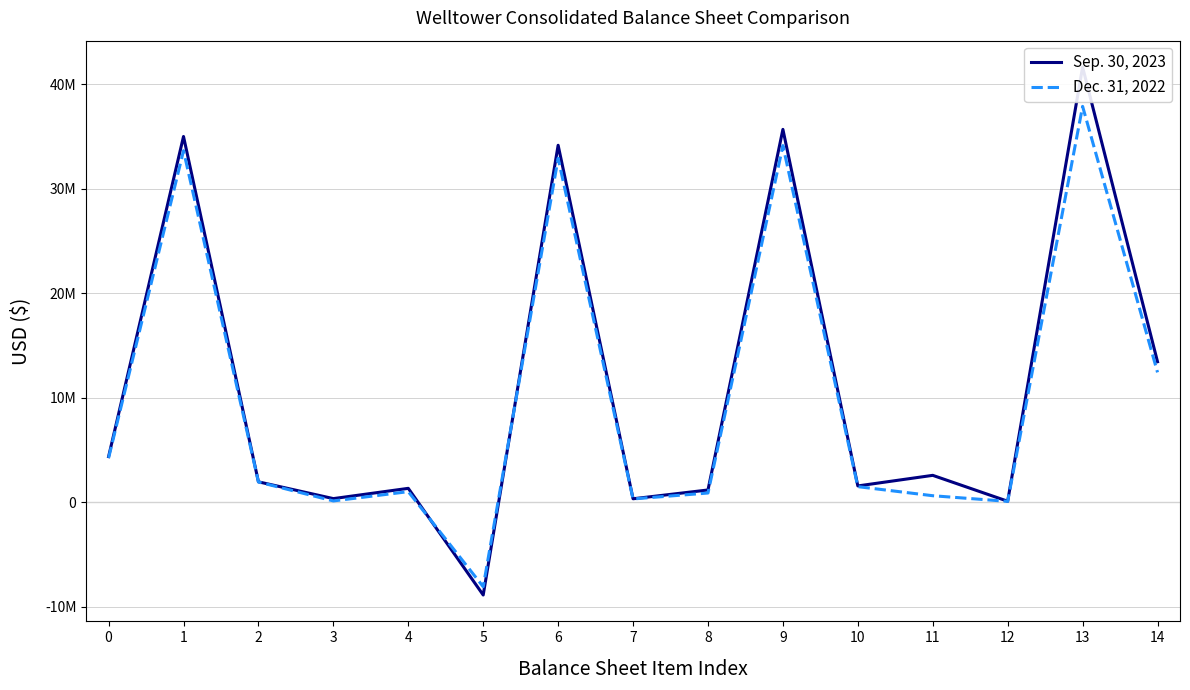

Reading right to left, transcribe all the data shown in this chart.

Sep. 30, 2023: 14=13453985	13=41654702	12=104674	11=2582037	10=1568096	9=35690499	8=1181265	7=338693	6=34170541	5=-8868627	4=1338076	3=355380	2=1961799	1=35010855	0=4373058
Dec. 31, 2022: 14=12437273	13=37893233	12=90611	11=631681	10=1499790	9=34139819	8=890844	7=323942	6=32925033	5=-8075733	4=1021080	3=133058	2=1945458	1=33651336	0=4249834